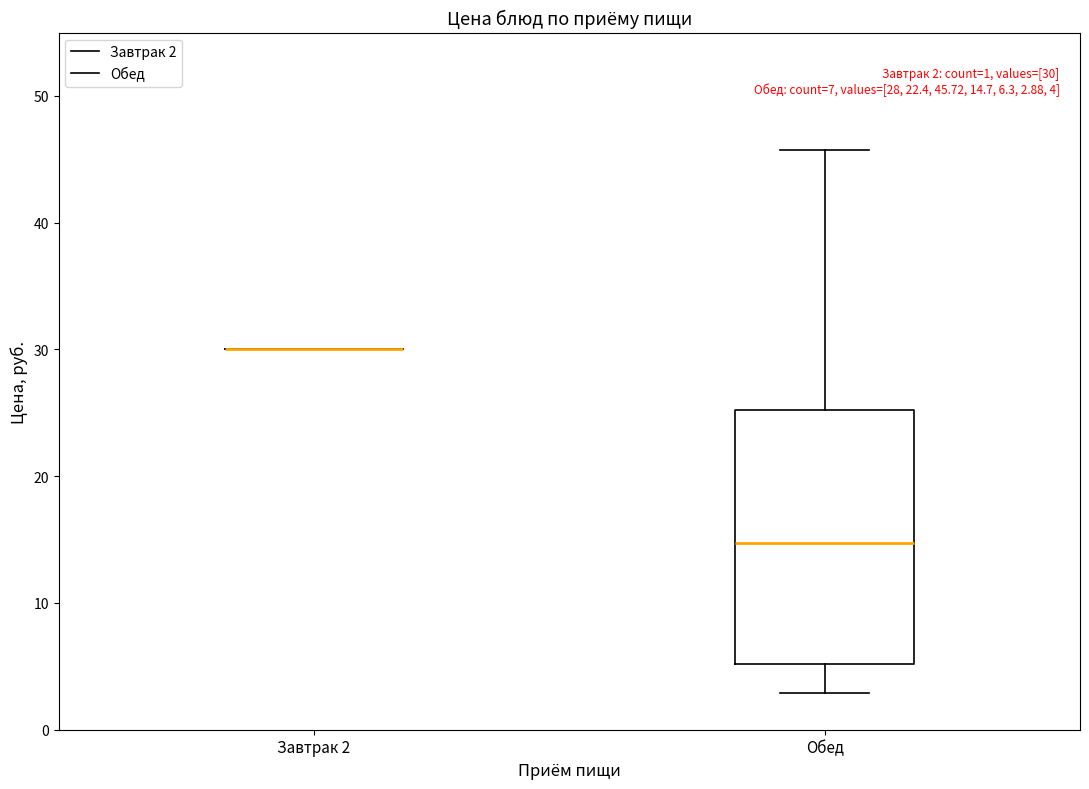

Which box is the tallest, from its lower edge to its upper edge?

Обед